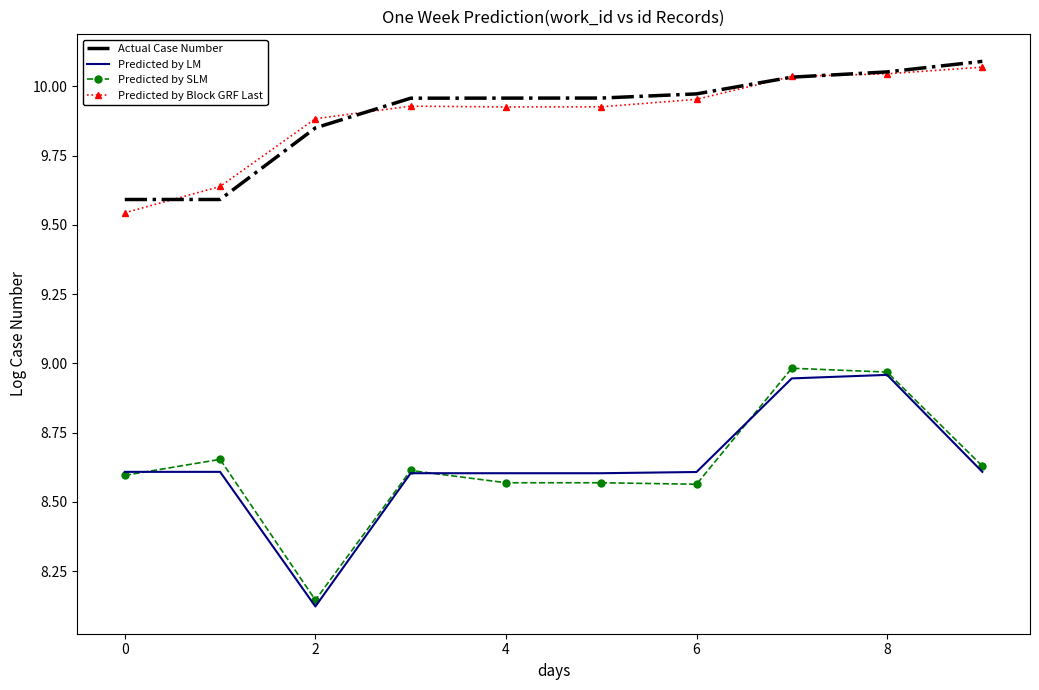

True or false: Predicted by SLM and Actual Case Number cross at least once.

False